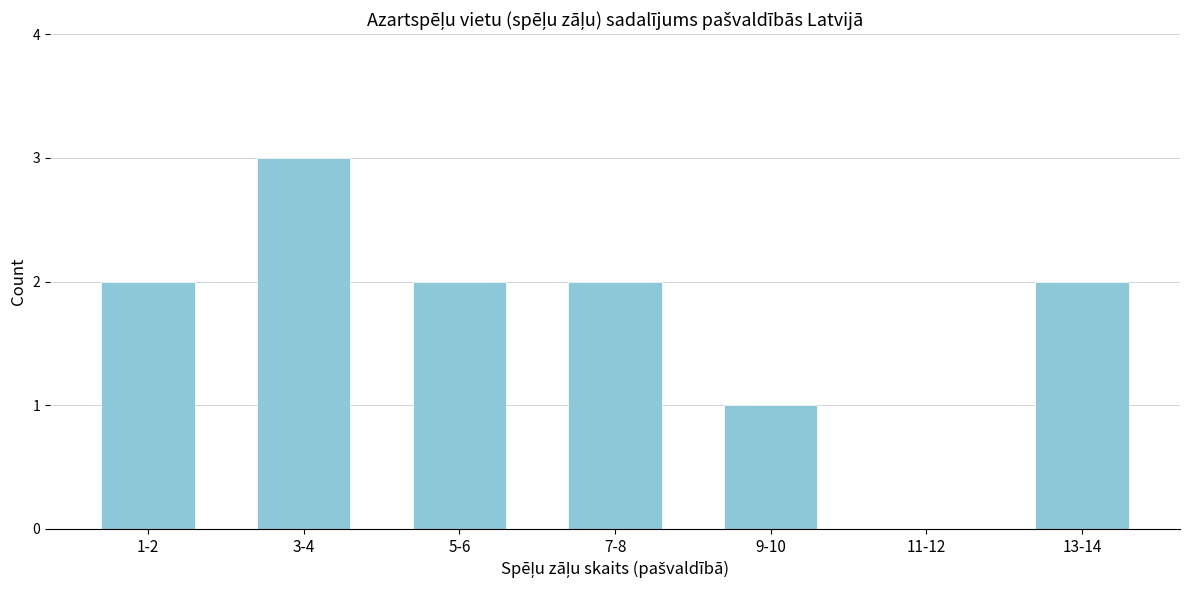

Reading right to left, list all the values displayed in this chart.

13-14=2	11-12=0	9-10=1	7-8=2	5-6=2	3-4=3	1-2=2